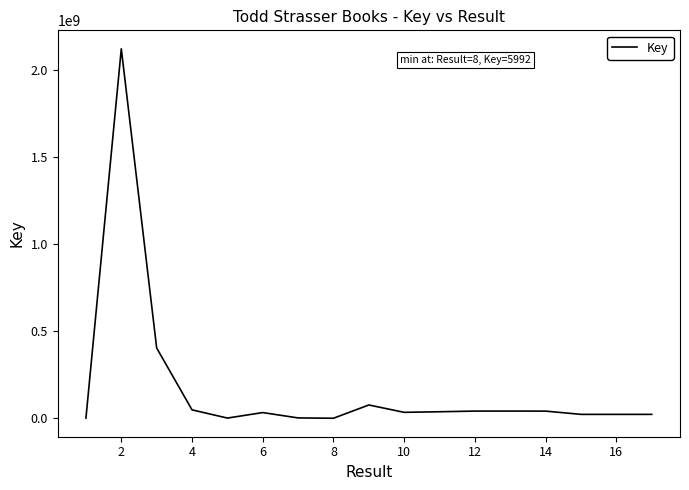

What is the greatest value displayed?

2118818191